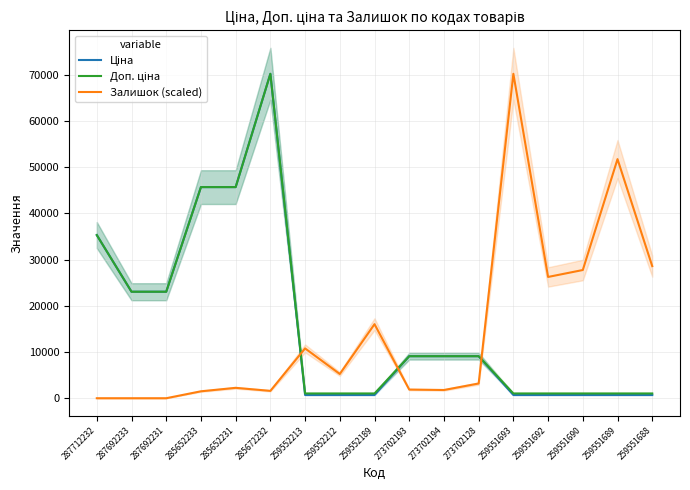

In Доп. ціна, how many points are higher than both neighbors (excluding endpoints)?

1